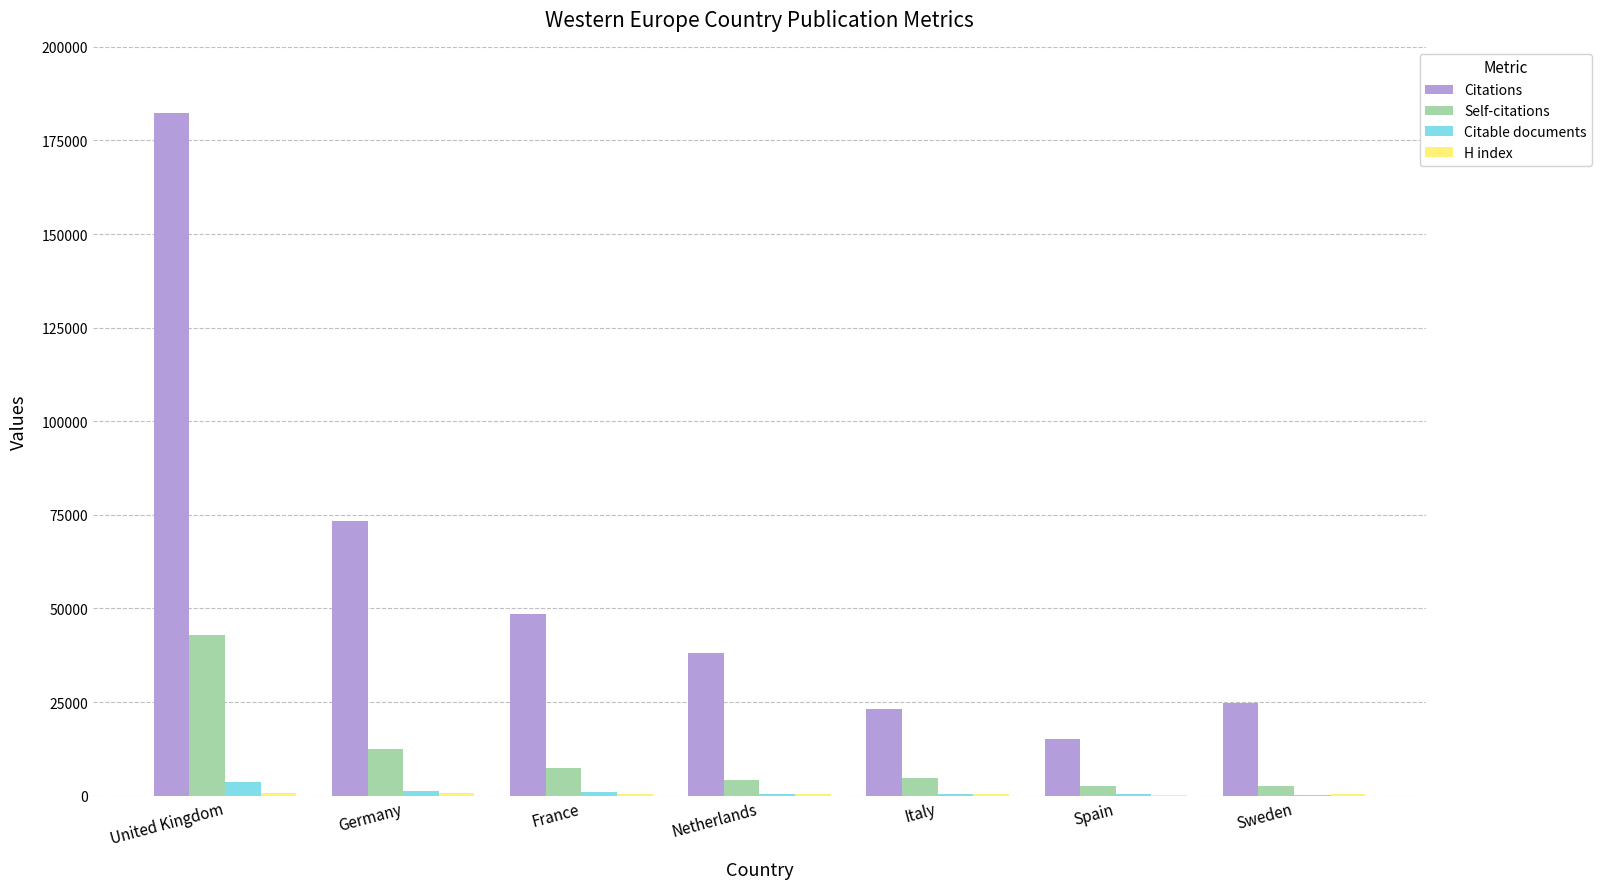

The value of Self-citations at United Kingdom is 15255. True or false?

False